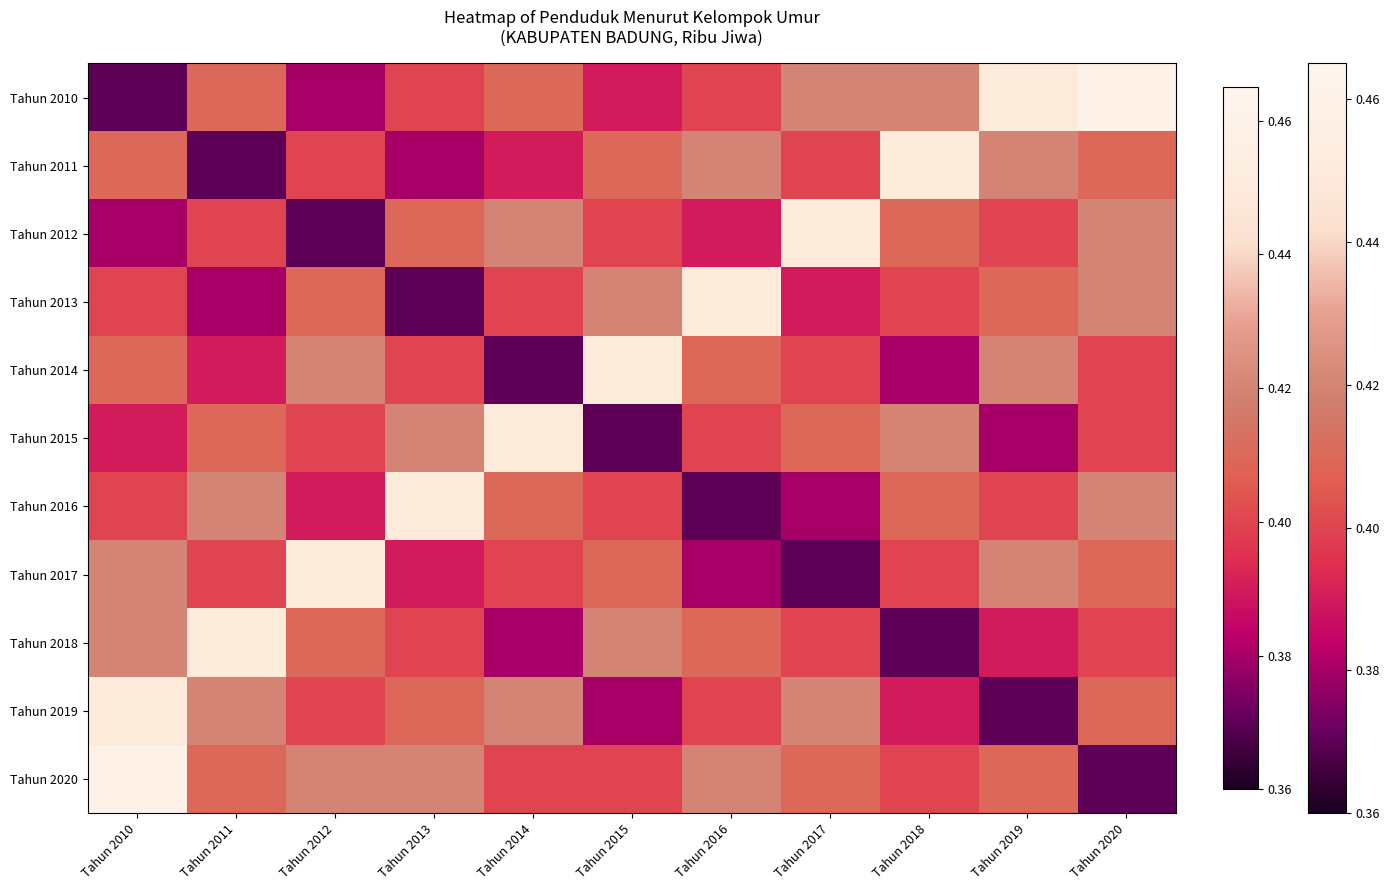

Which series has the largest range (max minus min)?

Tahun 2010